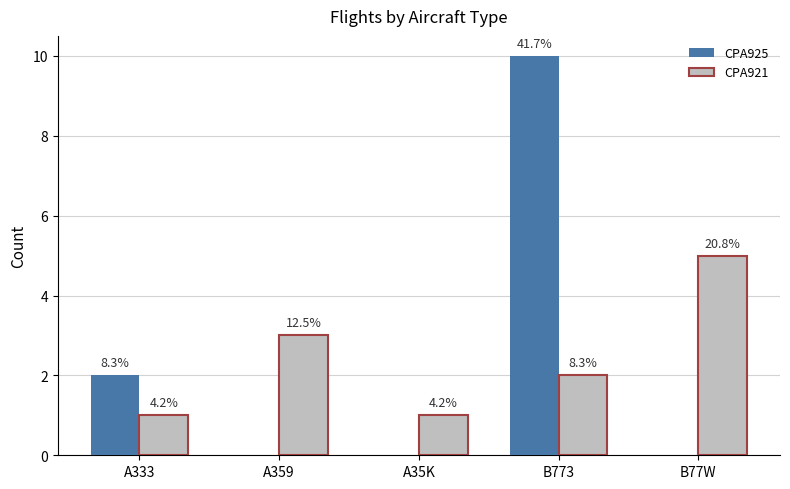

What are all the series names shown in the legend?

CPA925, CPA921